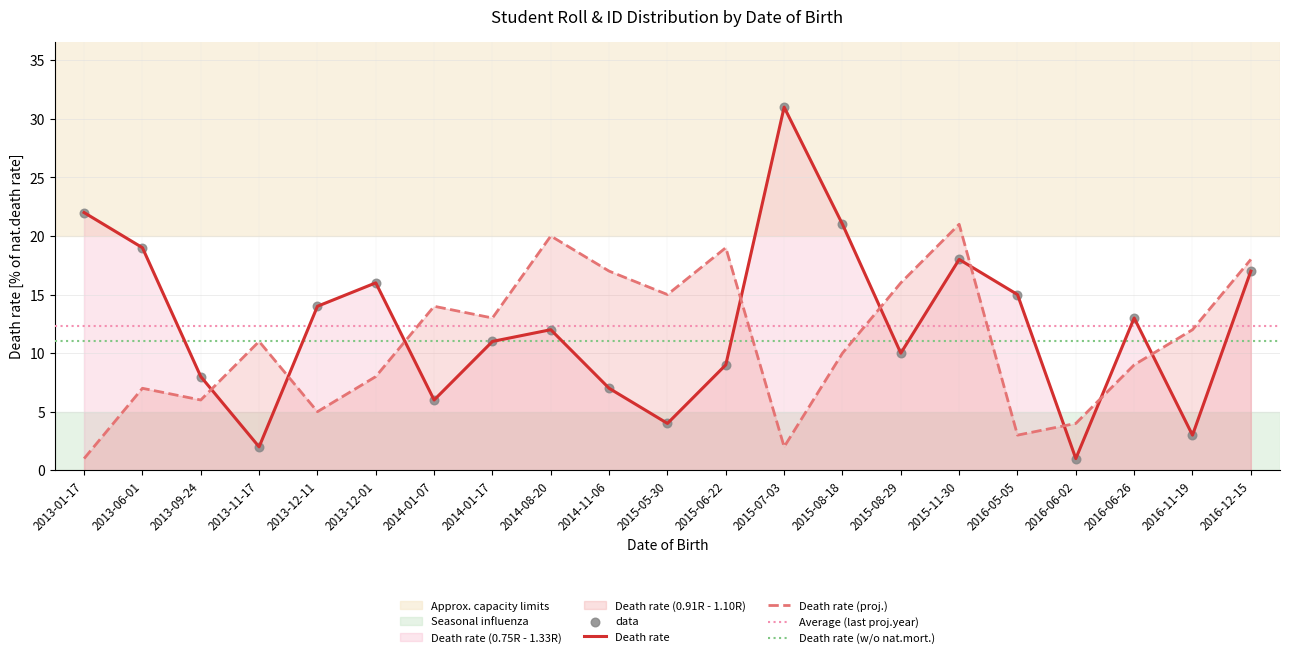

Which series reaches the minimum Y coordinate?

roll